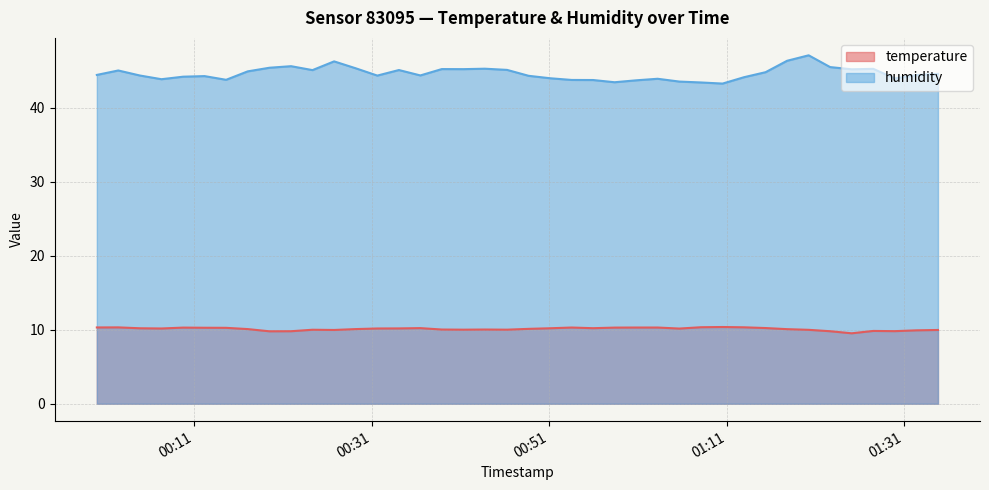

True or false: temperature and humidity cross at least once.

False